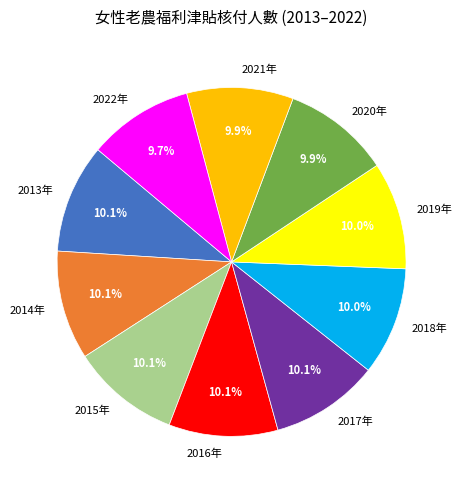

What percentage is the 2021年 slice, to the nearest percent?

10%